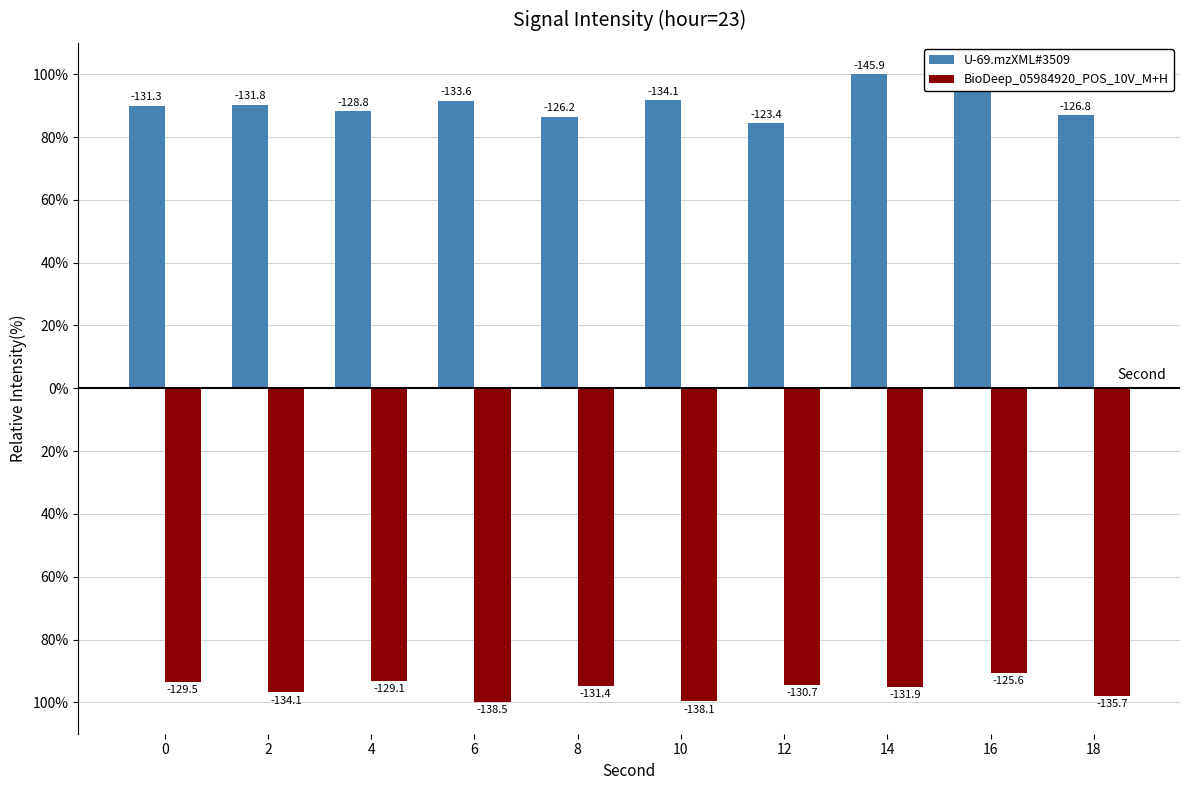

At which label is BioDeep_05984920_POS_10V_M+H closest to -95?

8